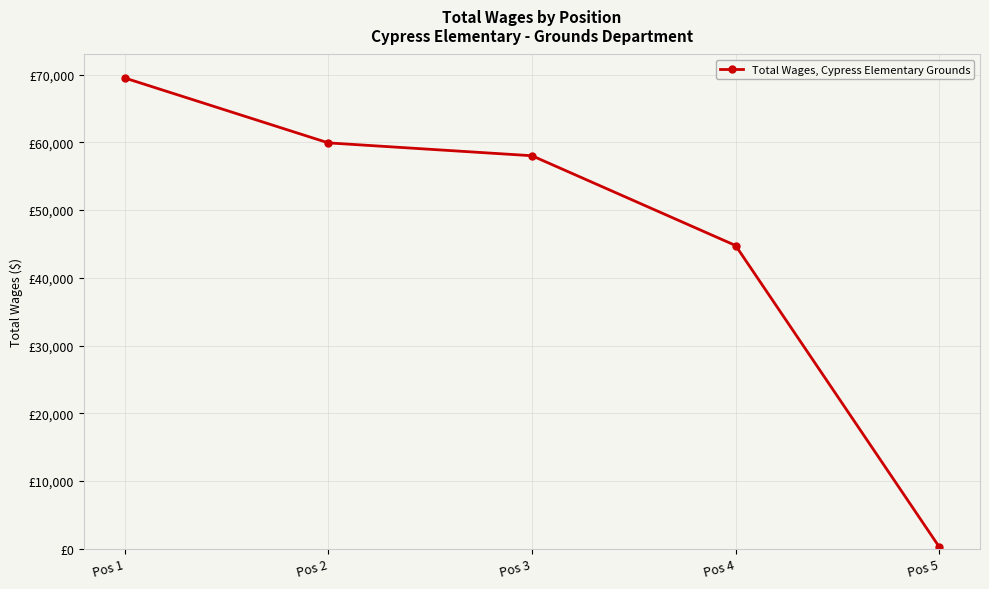

How many data points are less than 58024?

2